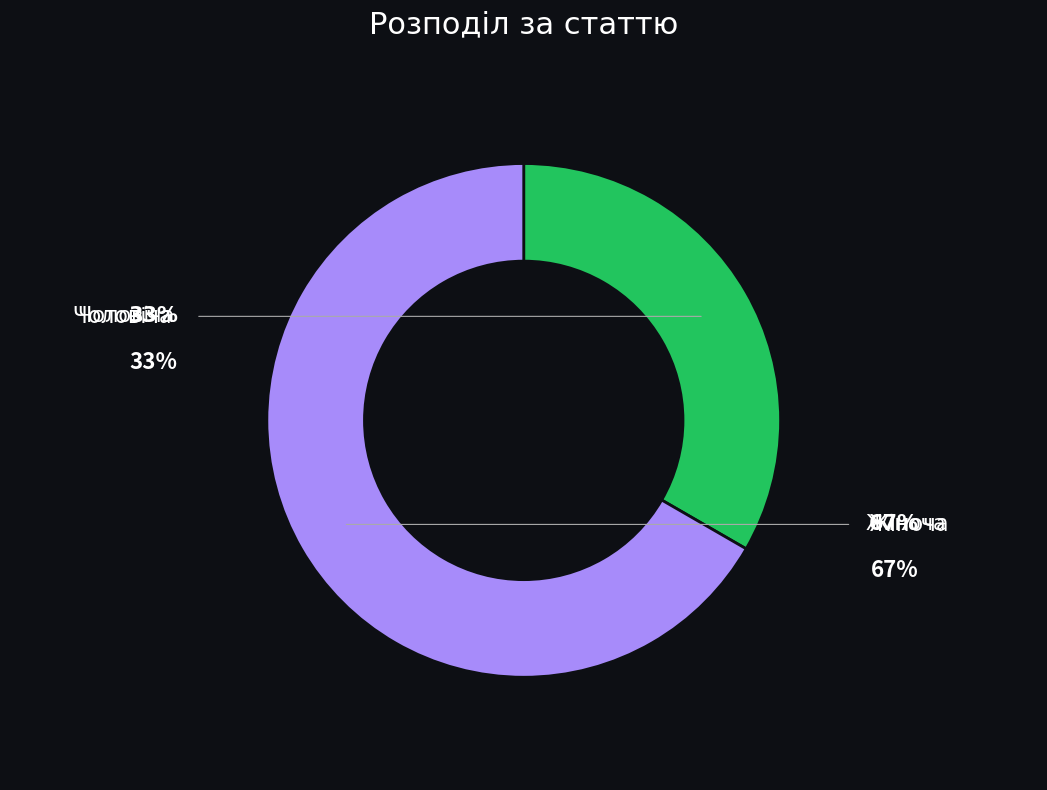

Is it true that Чоловіча is 24% of the pie?

False